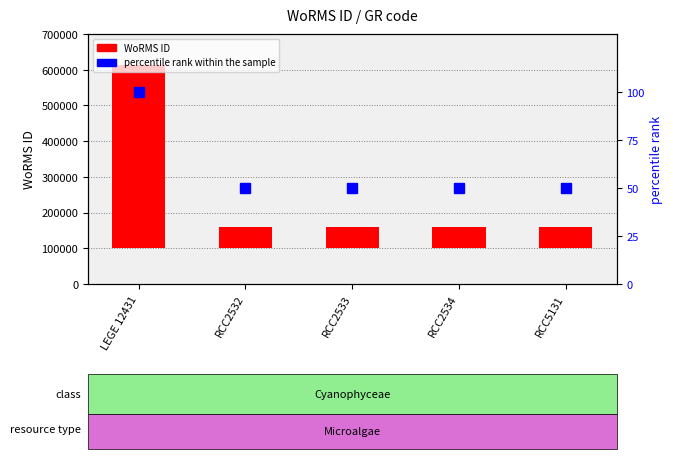

Which category has the highest value in the percentile rank within the sample series?

LEGE 12431